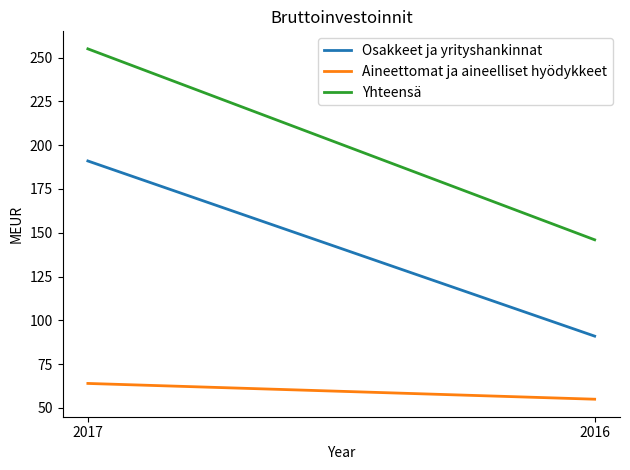

What is the total value across all series at 2017?

510